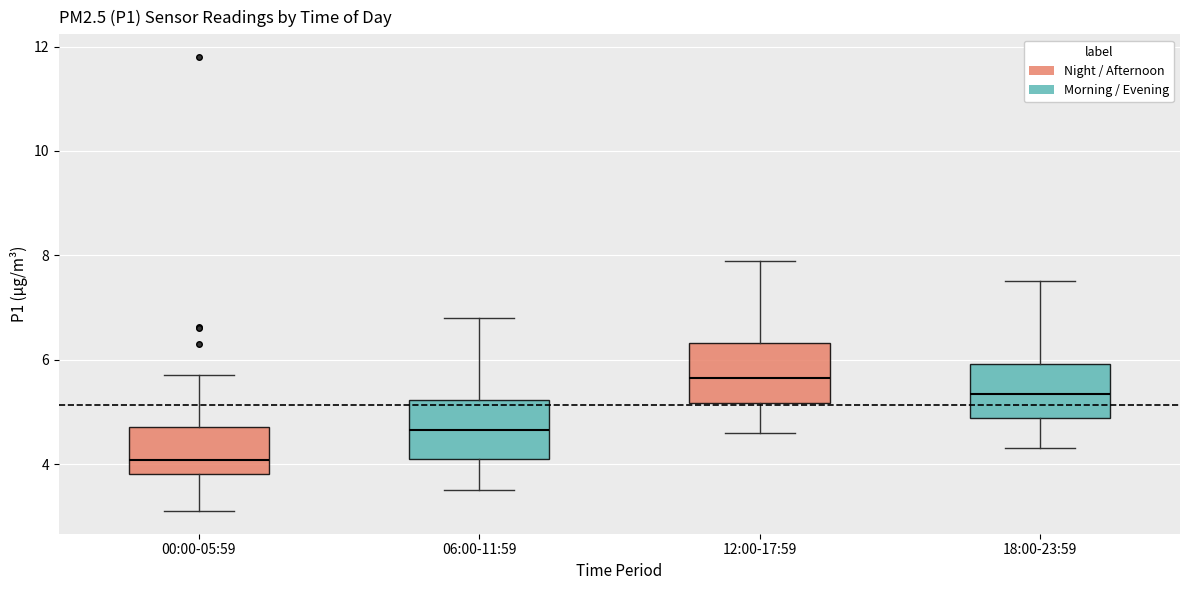

Reading left to right, transcribe this box plot: for each box, give where its median line is, the range the box spans, and where its two whiskers end, as read against the y-axis. The values are not printed on the chart, so give them approximately, as read against the axis.

00:00-05:59: median 4.0, box 3.8 to 4.8, whiskers 3.2 to 5.8
06:00-11:59: median 4.6, box 4.2 to 5.2, whiskers 3.6 to 6.8
12:00-17:59: median 5.6, box 5.2 to 6.4, whiskers 4.6 to 8.0
18:00-23:59: median 5.4, box 4.8 to 6.0, whiskers 4.4 to 7.6